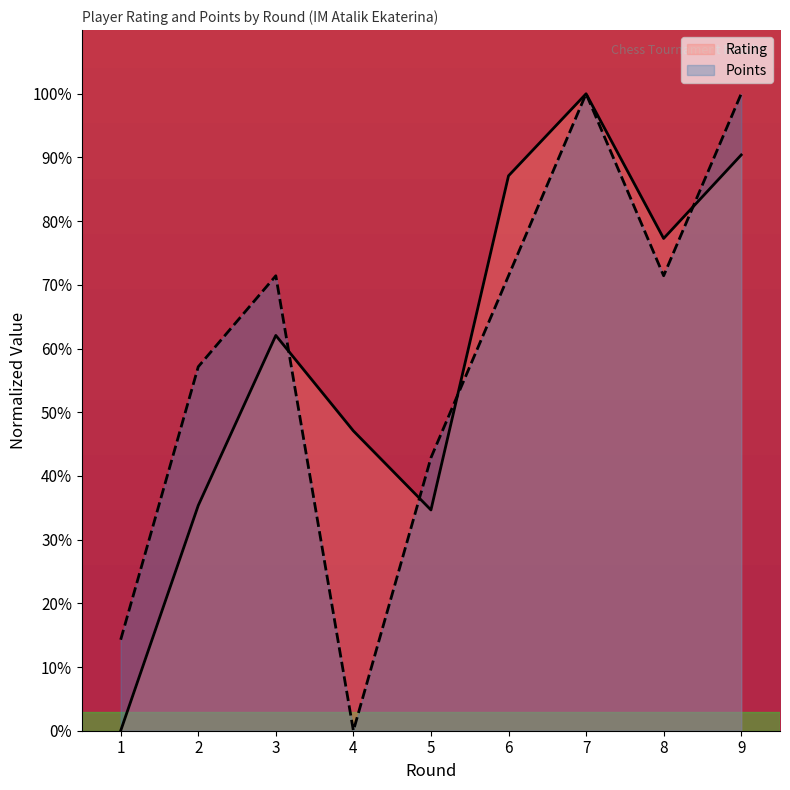

Between which two adjacent categories do Points and Rating first intersect?

3 and 4